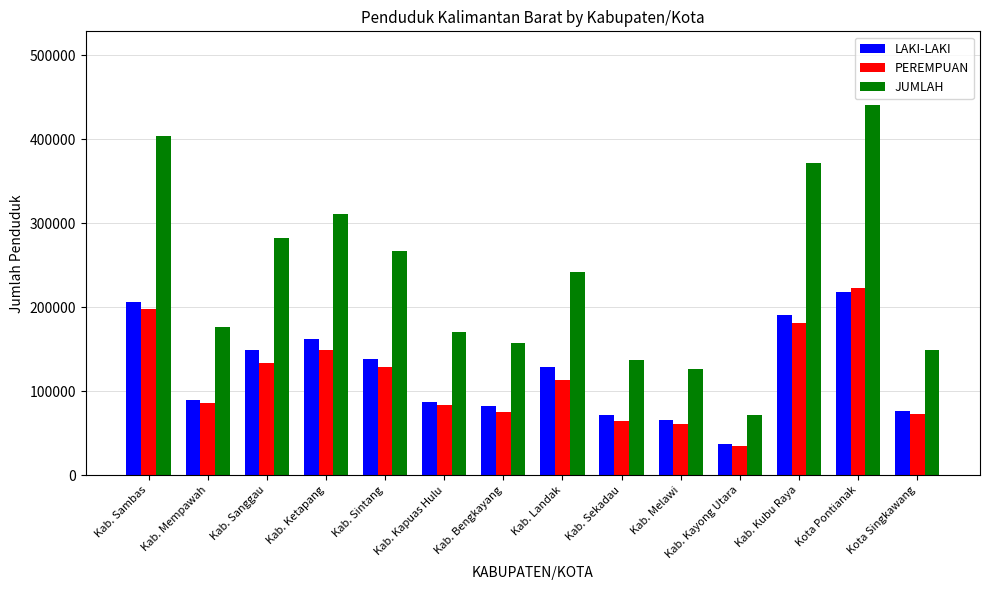

What is the sum of the JUMLAH values at Kab. Kapuas Hulu and Kab. Mempawah?

346693